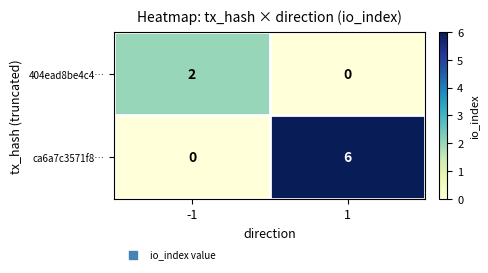

What is the spread (max minus min) of values at 1?

6